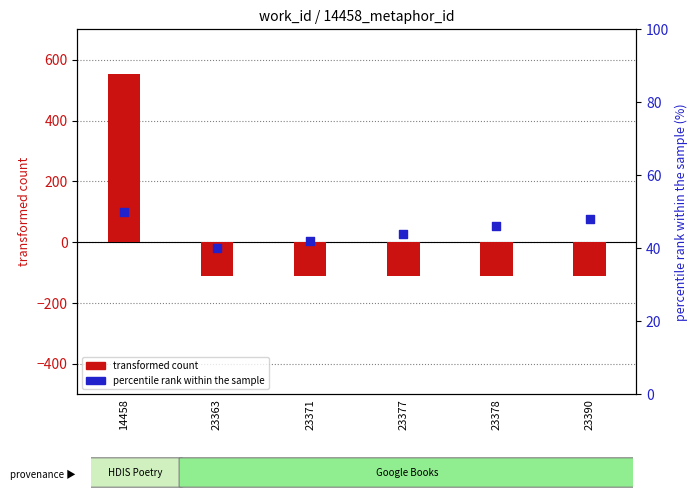

Which series contains the highest Y value?

transformed count